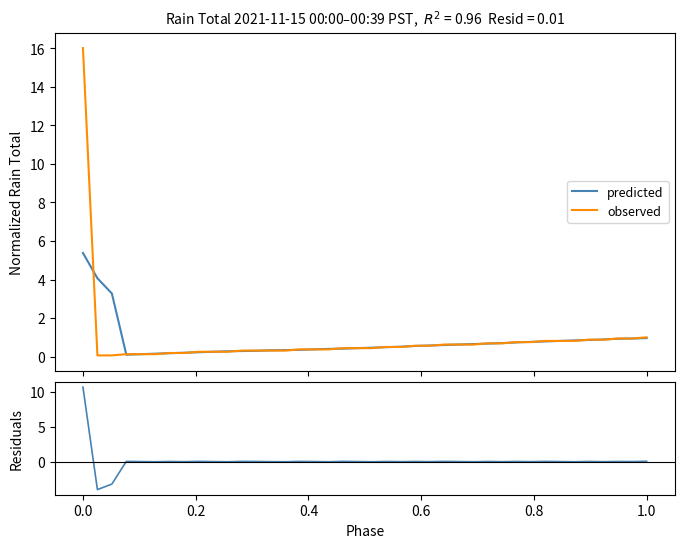

What is the lowest value of the observed series?

0.1